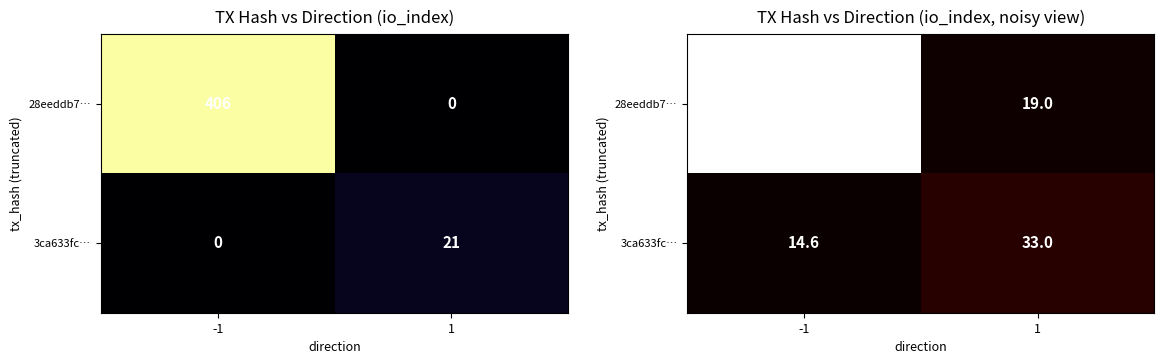

Which category has the lowest value in the 3ca633fc… series?

-1